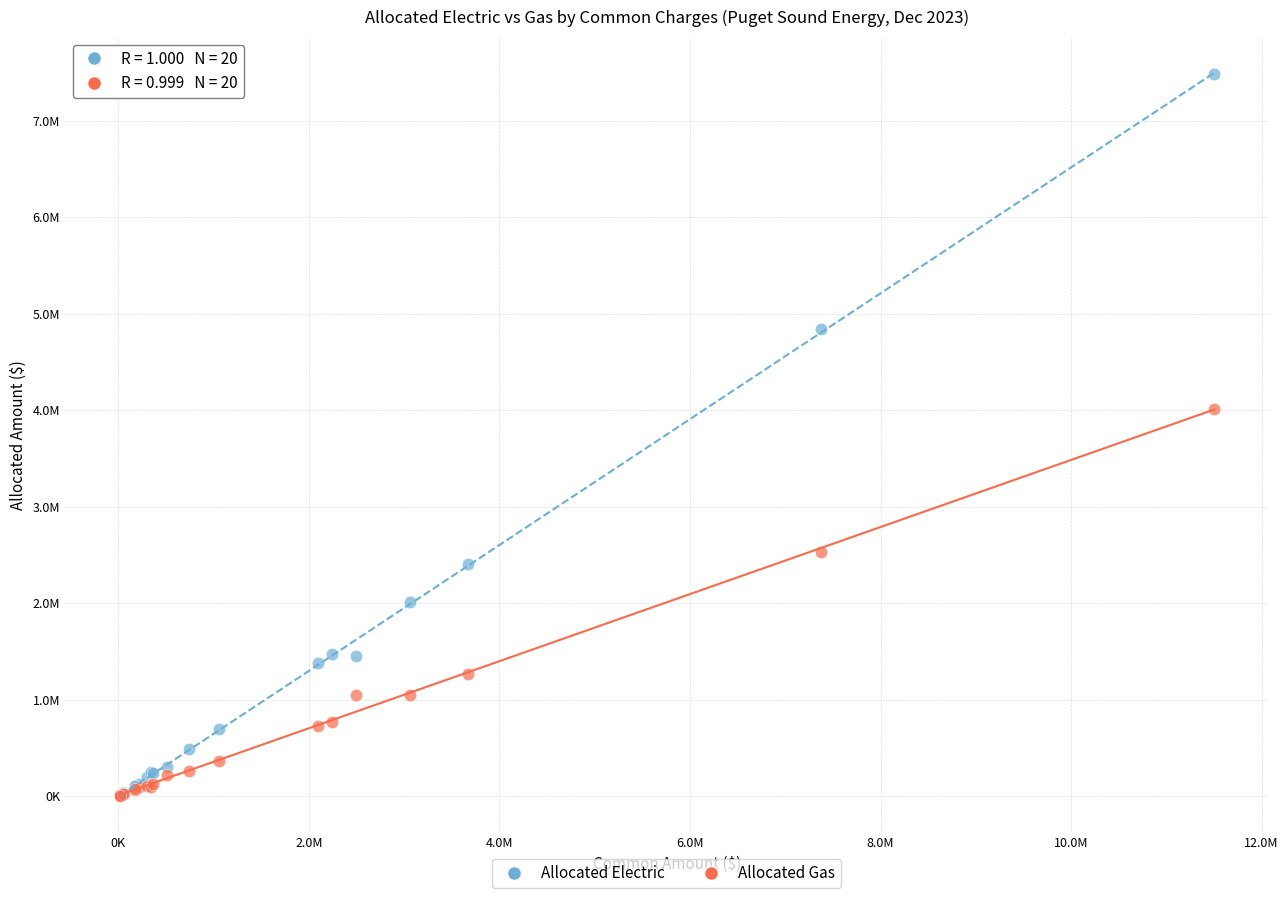

Which series has the largest Y range (max minus min)?

Allocated Electric